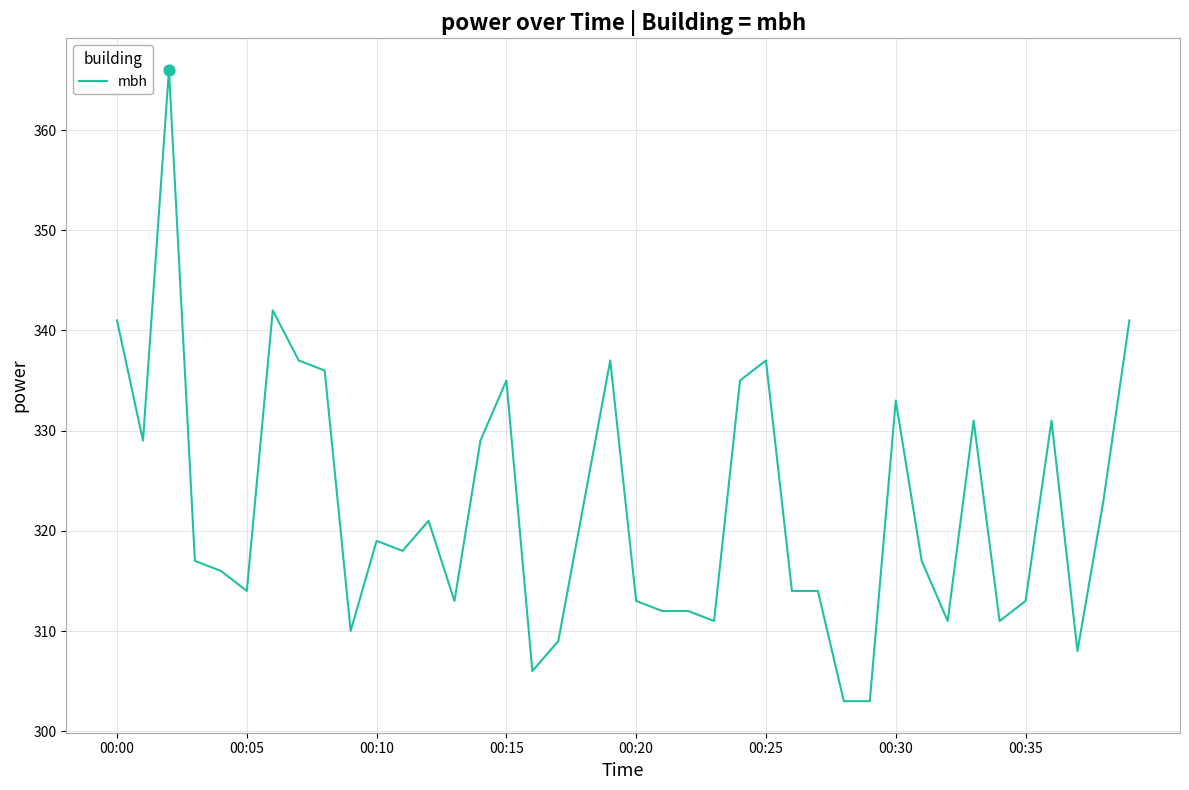

What is the difference between the maximum and minimum values?

63